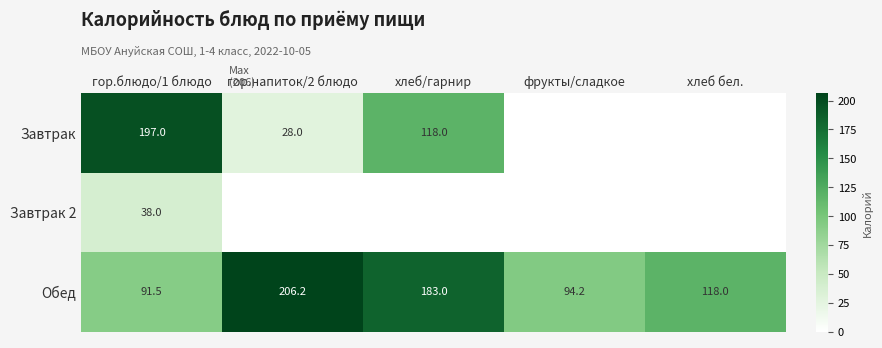

The value of Завтрак at гор.напиток/2 блюдо is 50.2. True or false?

False